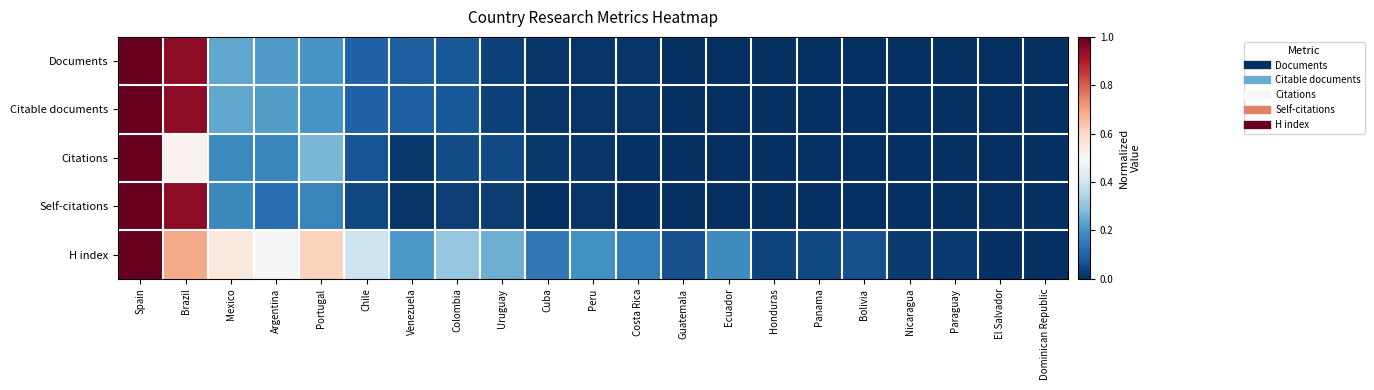

How many series are shown in this chart?

5